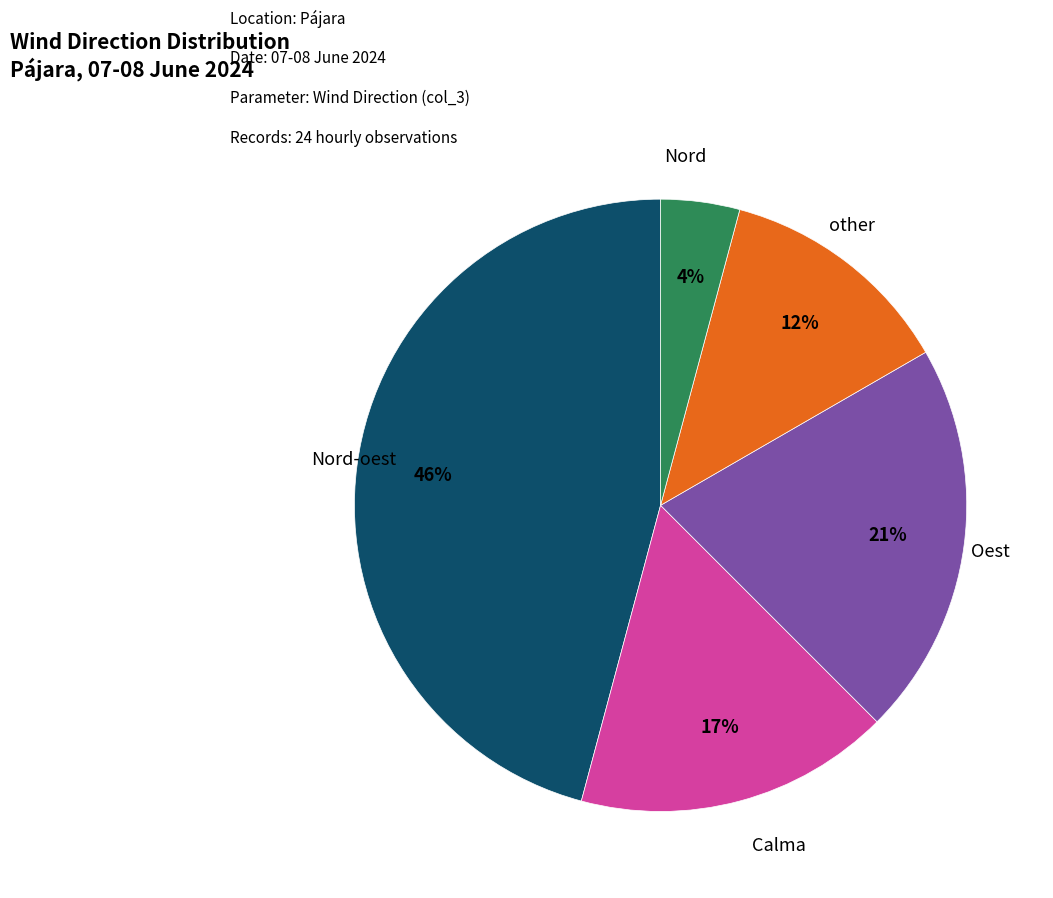

To the nearest percent, what is the difference between the largest and smallest slice percentages?

42%